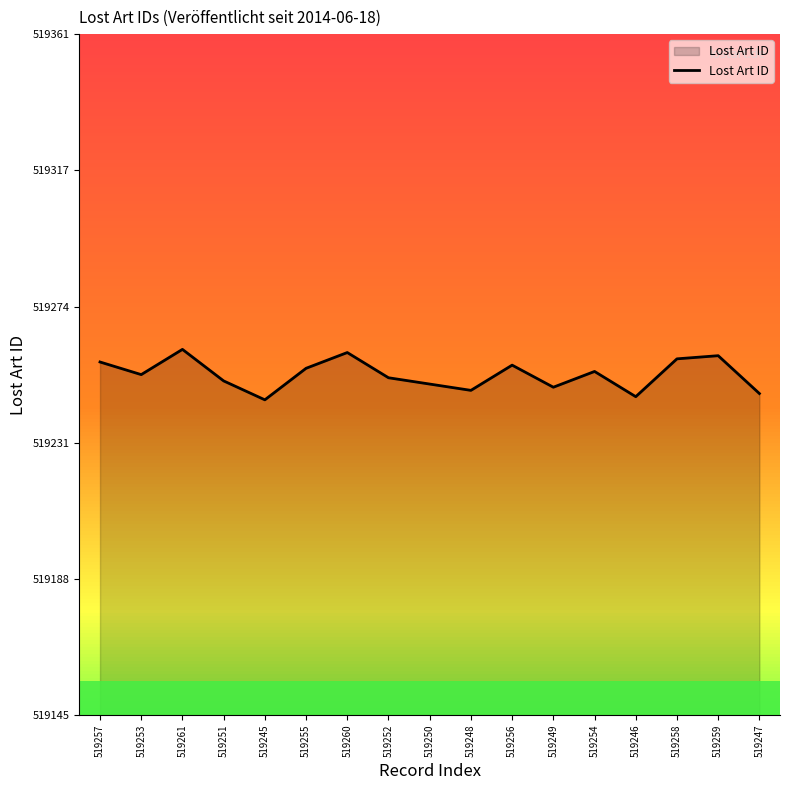

What is the maximum value shown in the chart?

519261